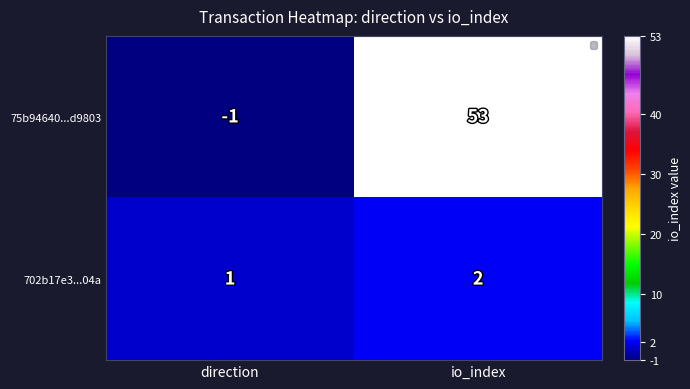

Which series has the largest total across all categories?

75b94640...d9803